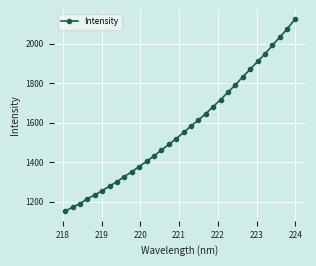

What is the sum of all values?

50303.0